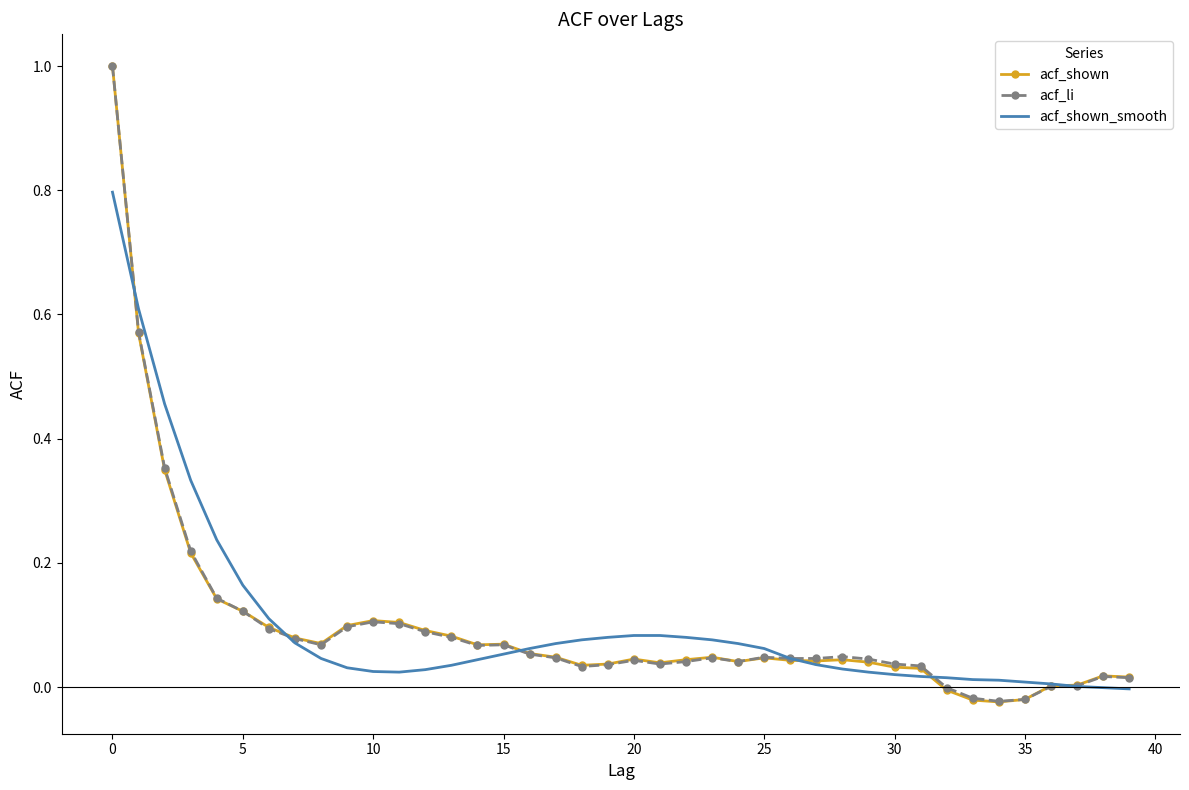

What are all the series names shown in the legend?

acf_shown, acf_li, acf_shown_smooth